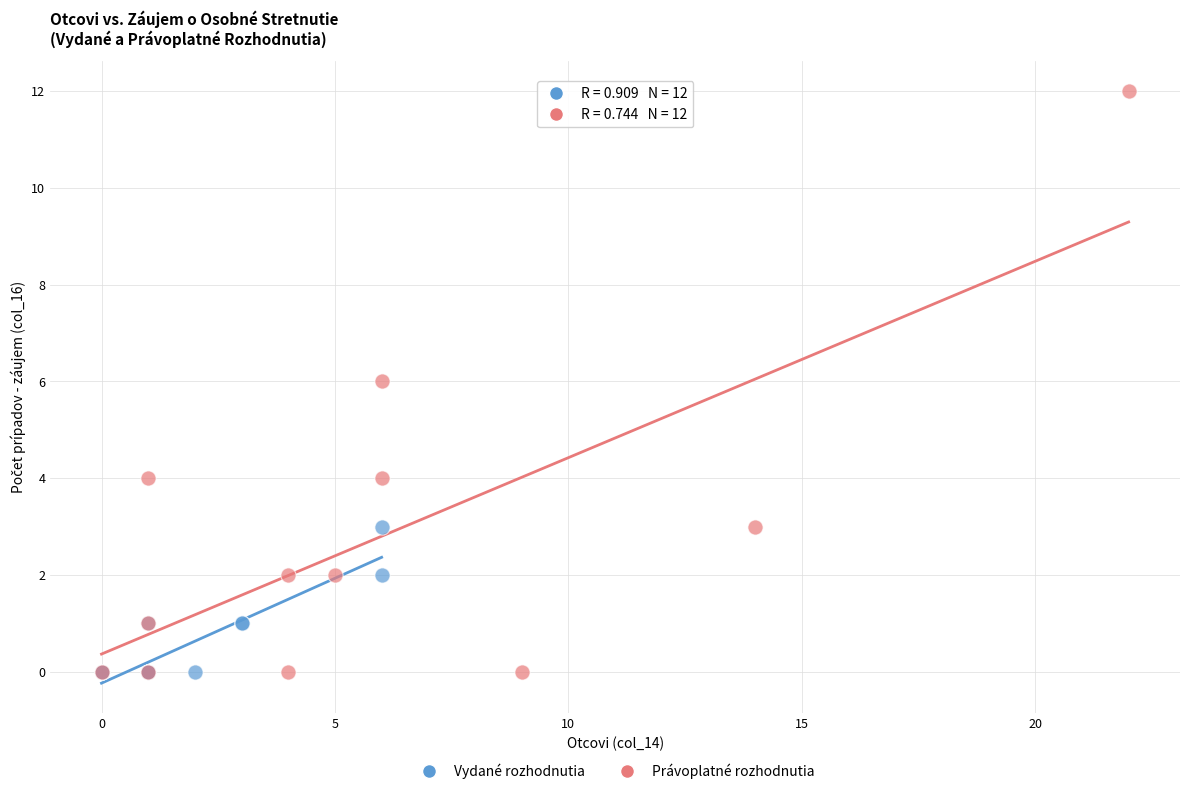

What are all the series names shown in the legend?

Vydané rozhodnutia, Právoplatné rozhodnutia